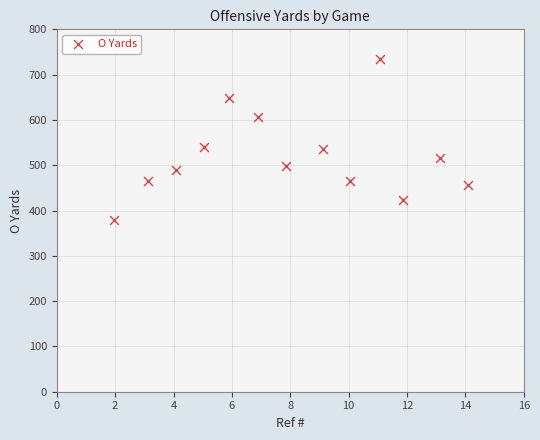

What is the range of X values (max minus min)?

12.1